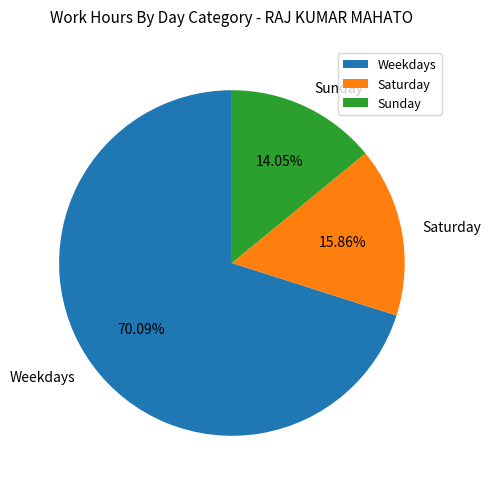

Do Weekdays and Saturday together represent more than half of the pie?

Yes